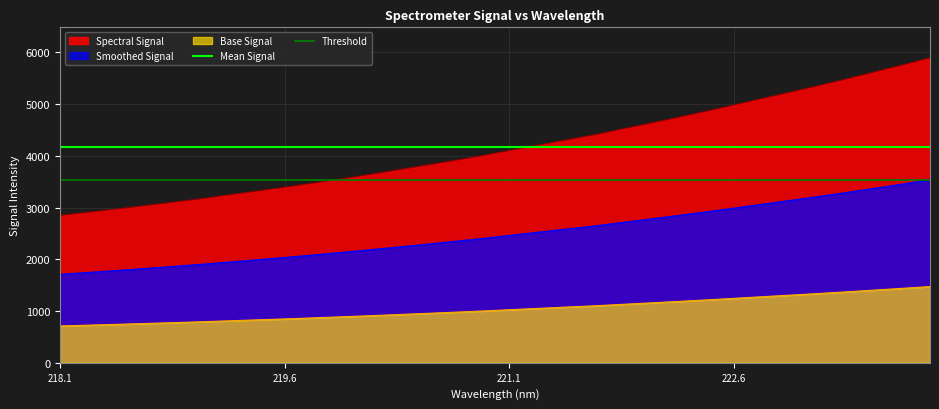

True or false: Spectral Signal and Smoothed Signal intersect in this chart.

False